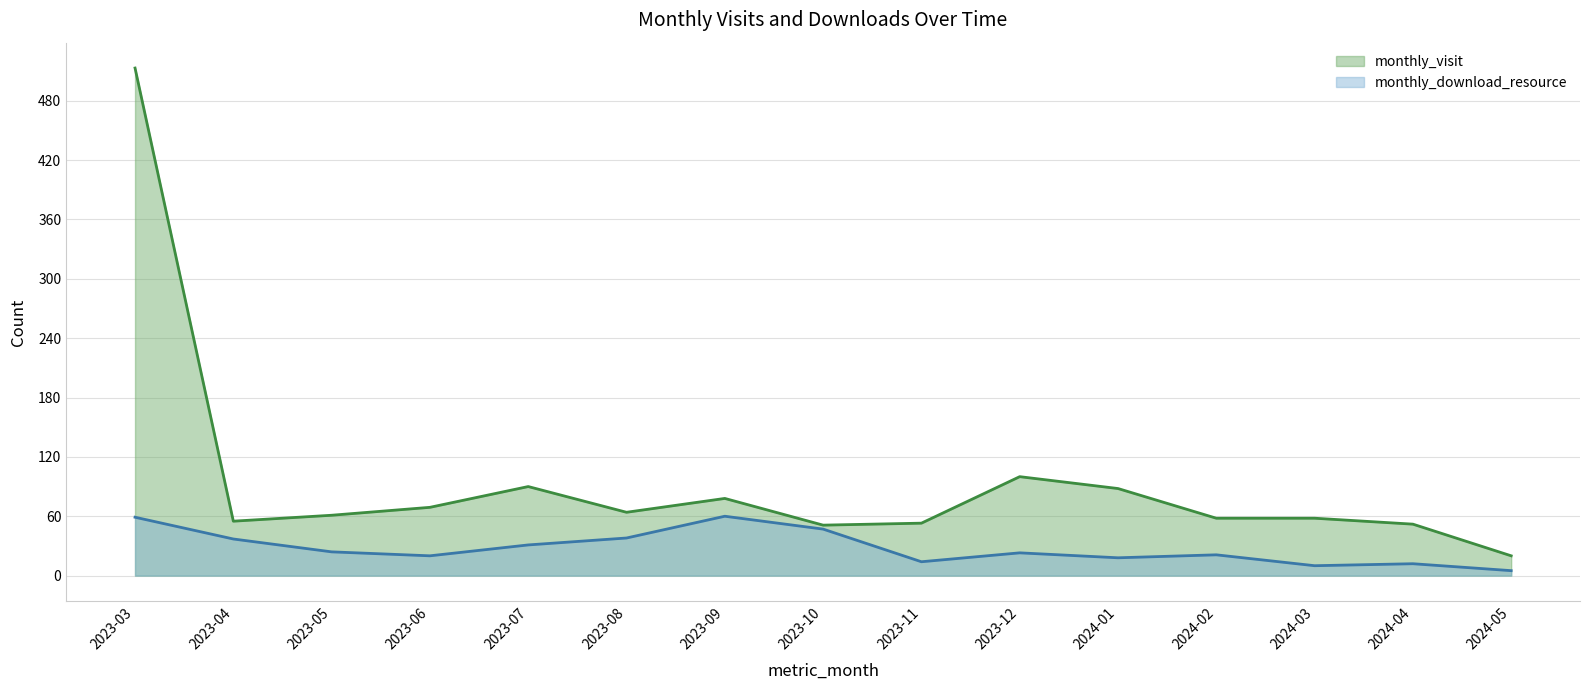

What is the minimum value shown in the chart?

5